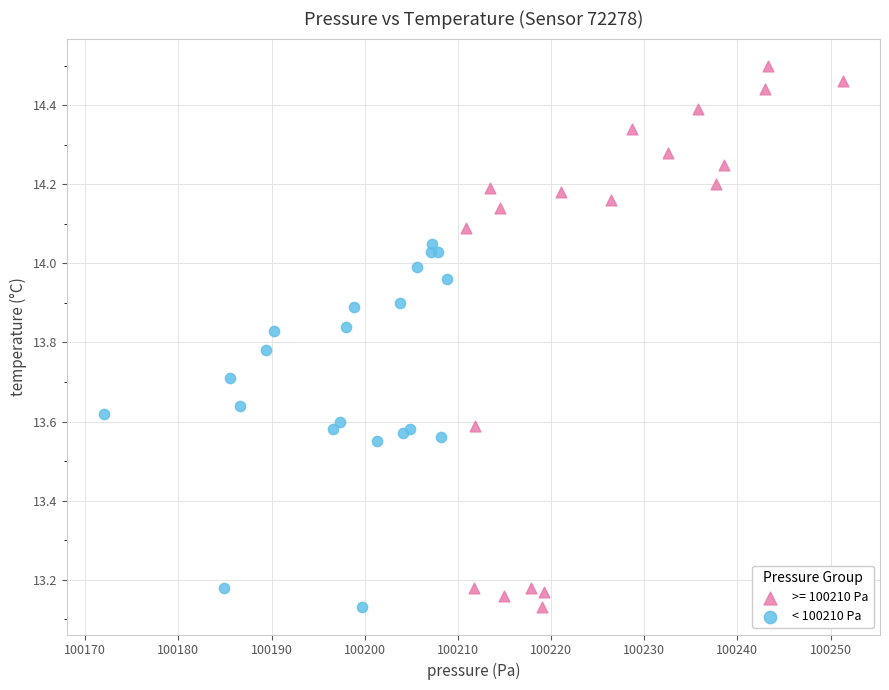

Which series contains the highest Y value?

>= 100210 Pa